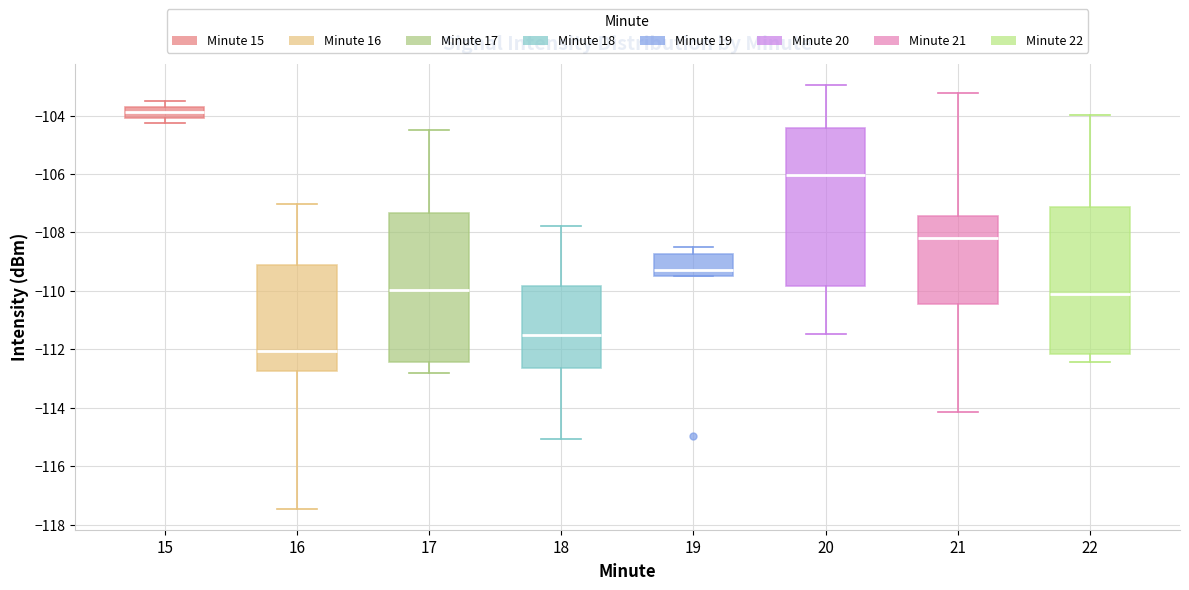

Comparing the boxes themselves (not the whiskers), which one is the tallest?

20